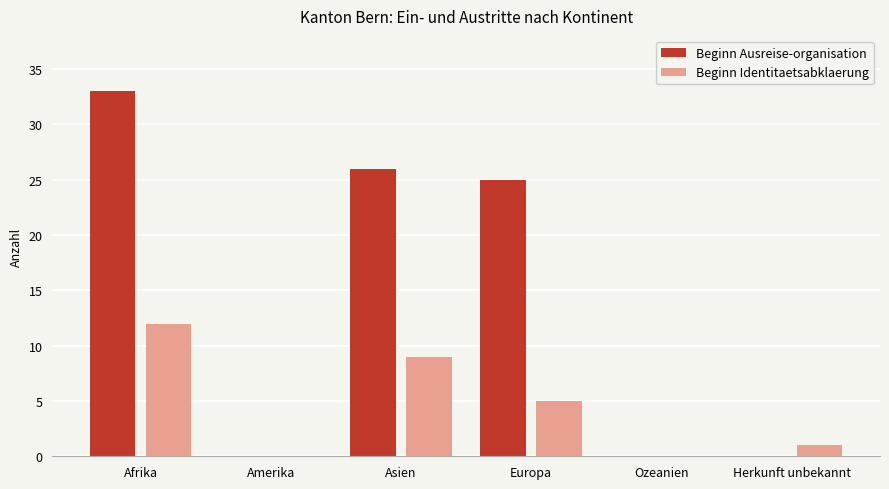

Which series changed the most between Amerika and Europa?

Beginn Ausreise-organisation